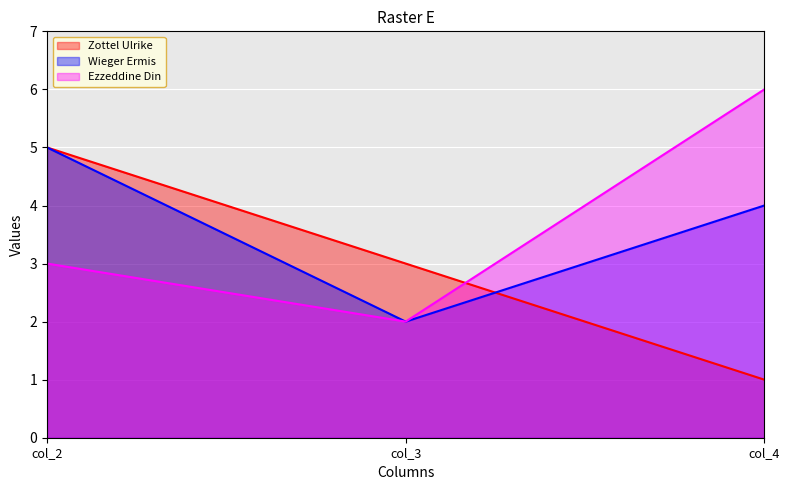

At which label does Wieger Ermis reach its peak?

col_2